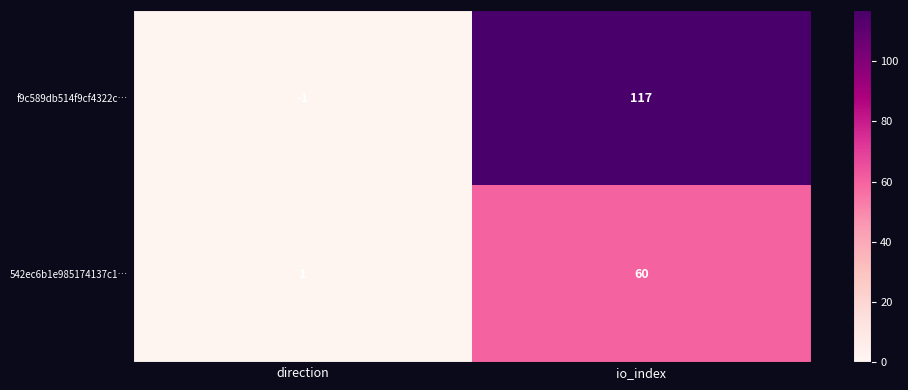

Which category has the highest value in the 542ec6b1e985174137c1… series?

io_index